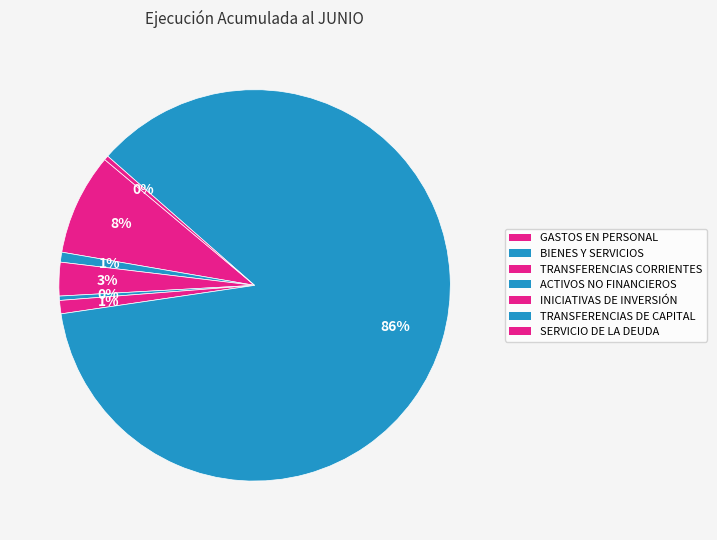

To the nearest percent, what is the combined percentage of TRANSFERENCIAS CORRIENTES and INICIATIVAS DE INVERSIÓN?

4%